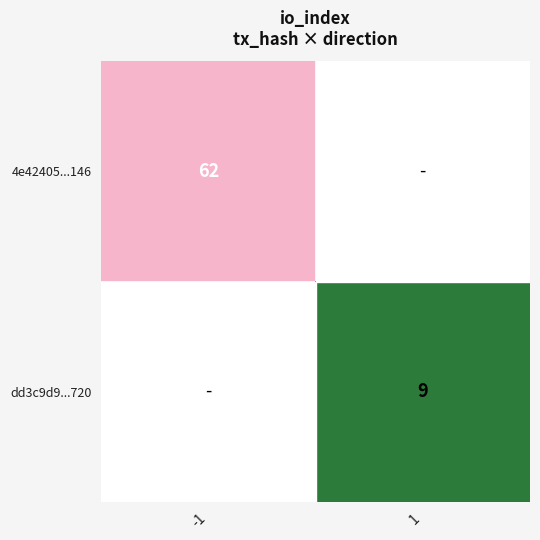

True or false: dd3c9d9...720 has a value of 9 at 1.

True